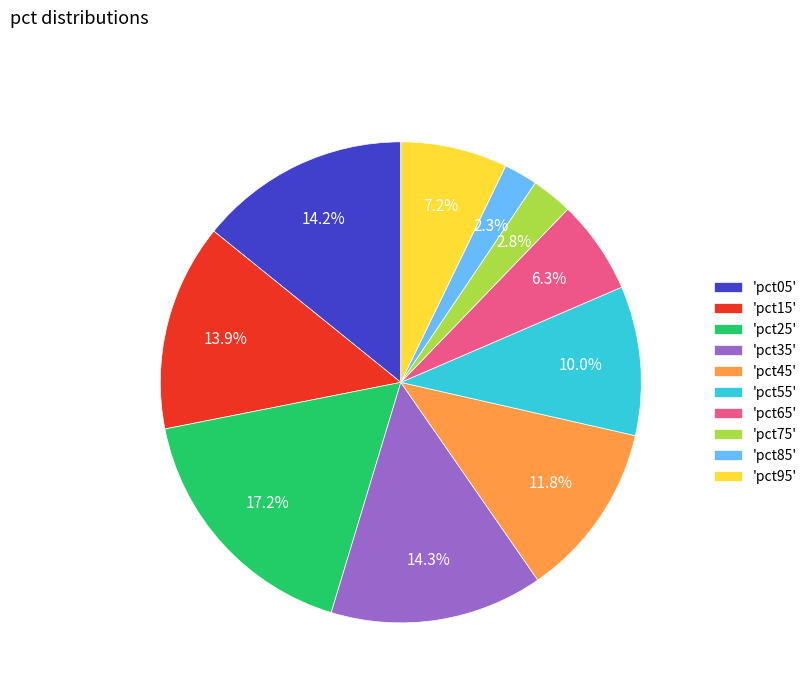

What is the largest slice in the pie chart?

'pct25'